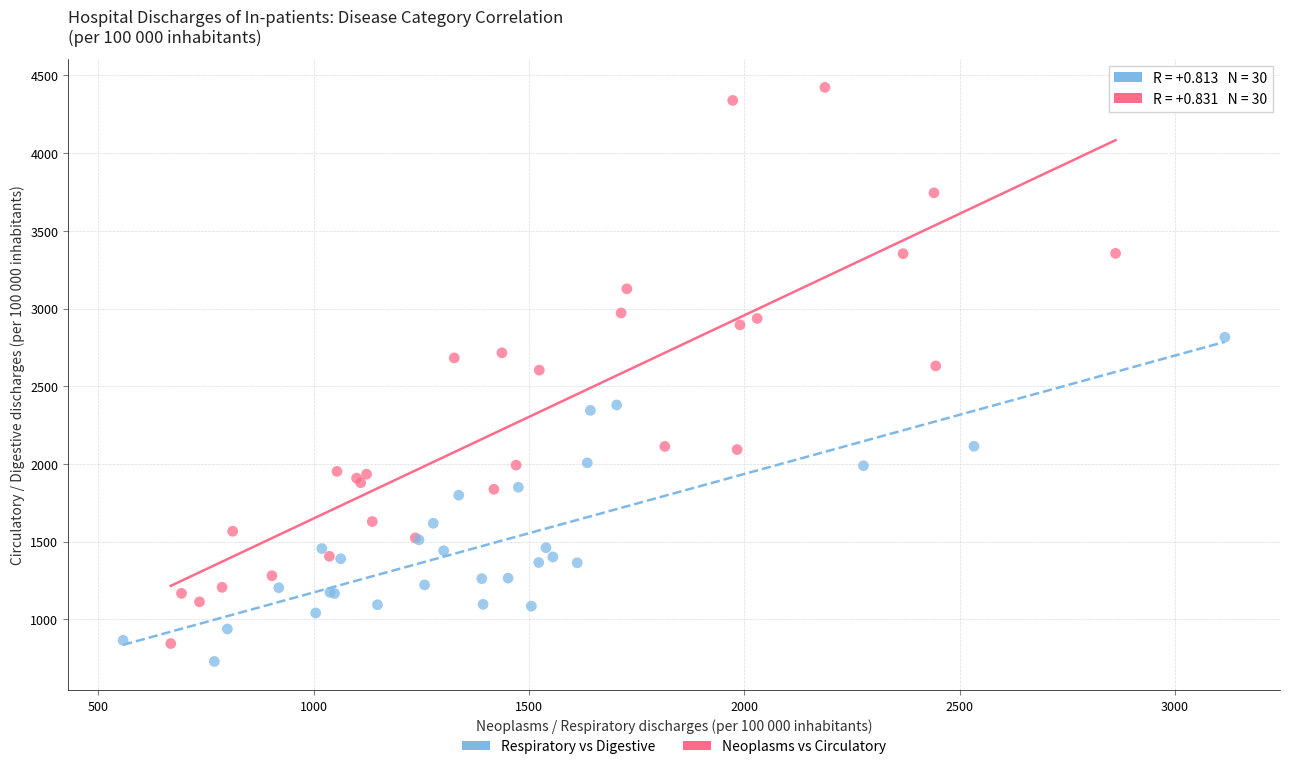

Which series contains the lowest Y value?

Respiratory vs Digestive